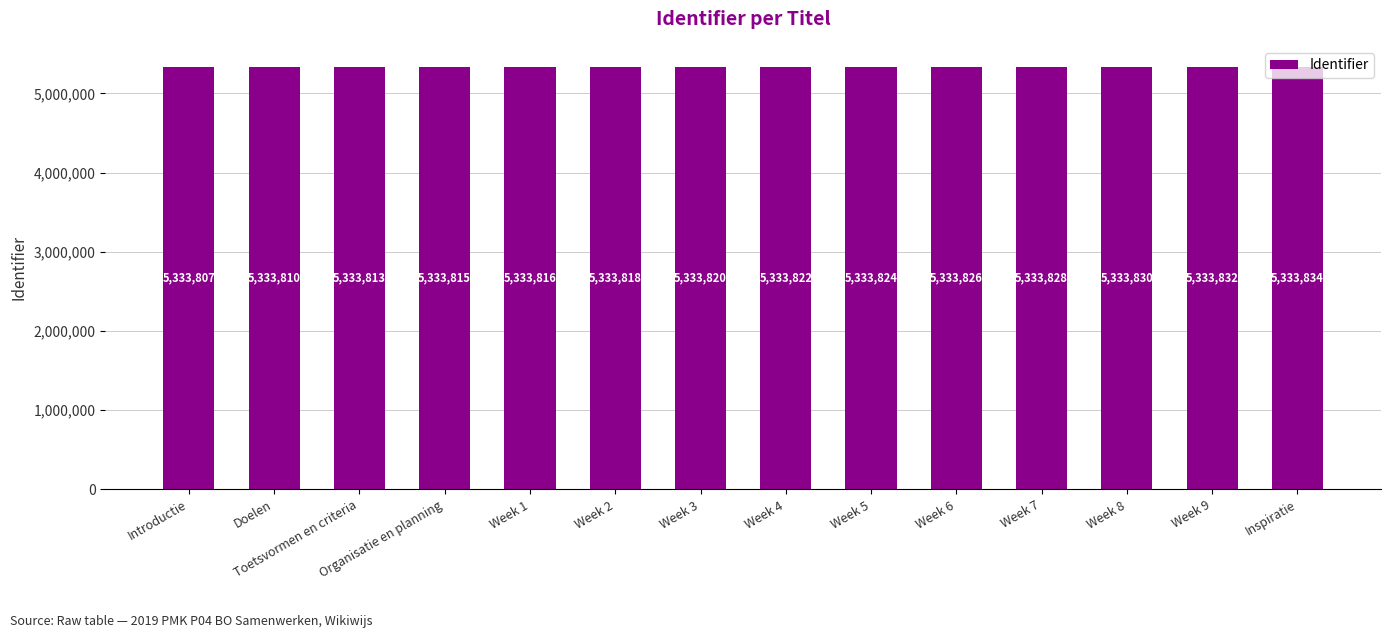

How many distinct data groups are displayed?

1